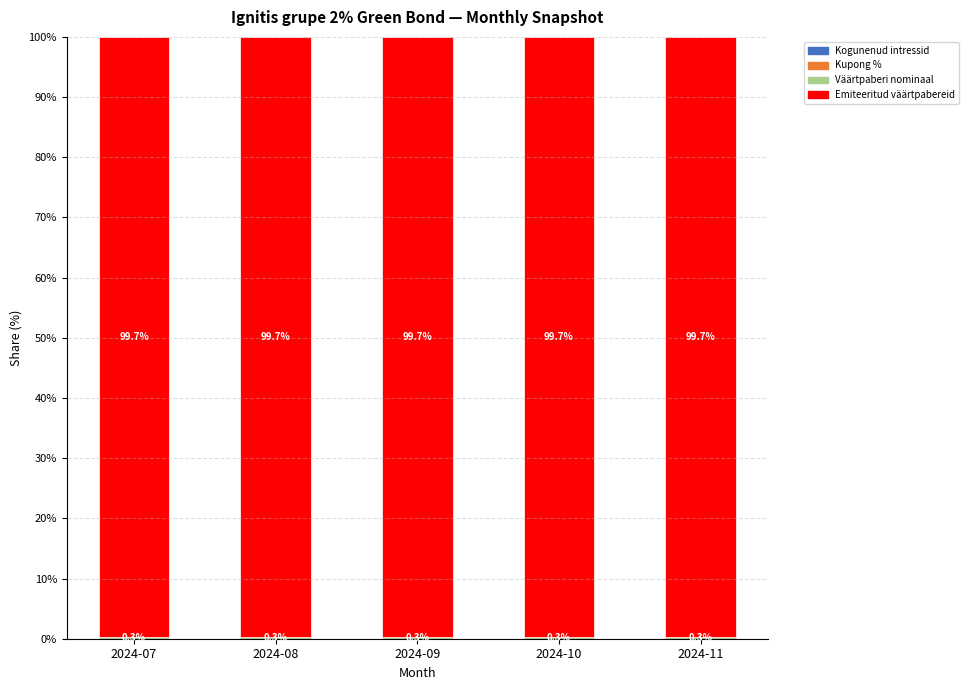

What is the total value across all series at 2024-09?

100.0